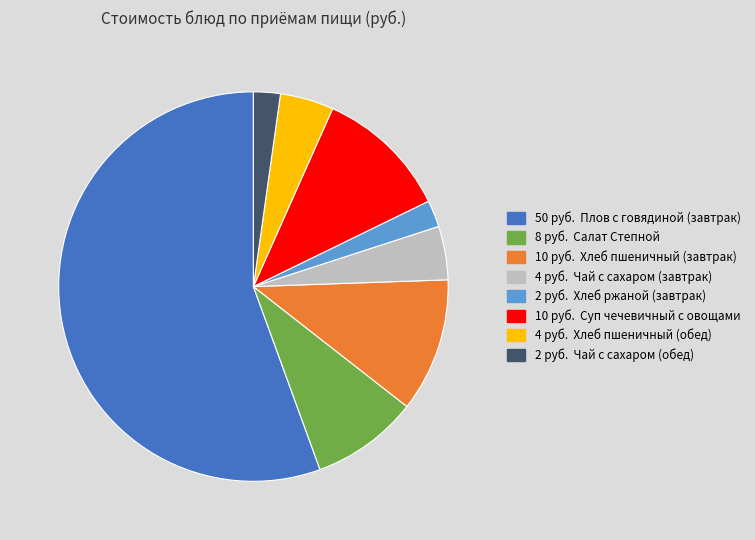

Is there a majority slice in this chart?

Yes